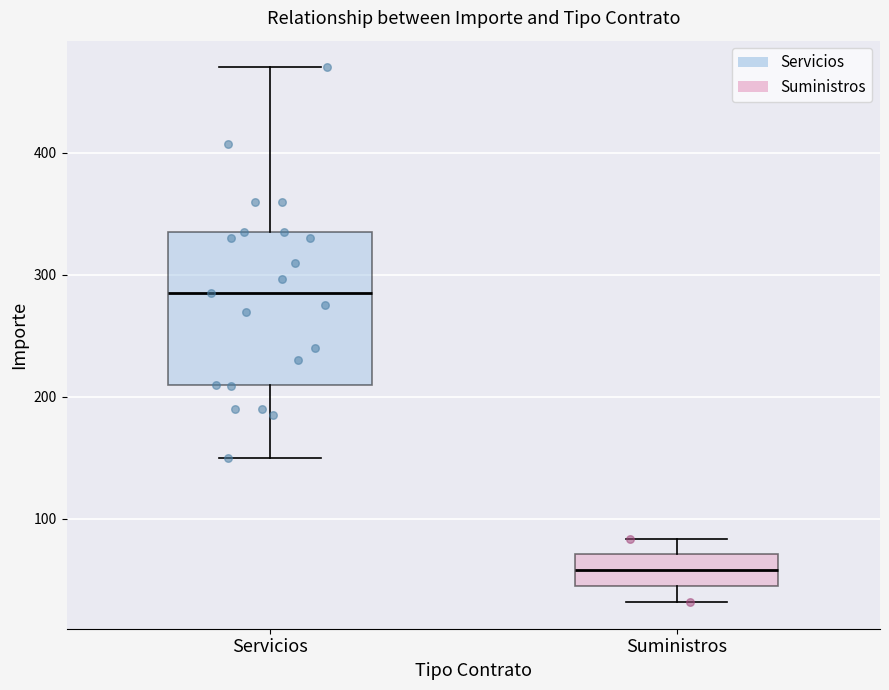

Which box's median line is the lowest?

Suministros